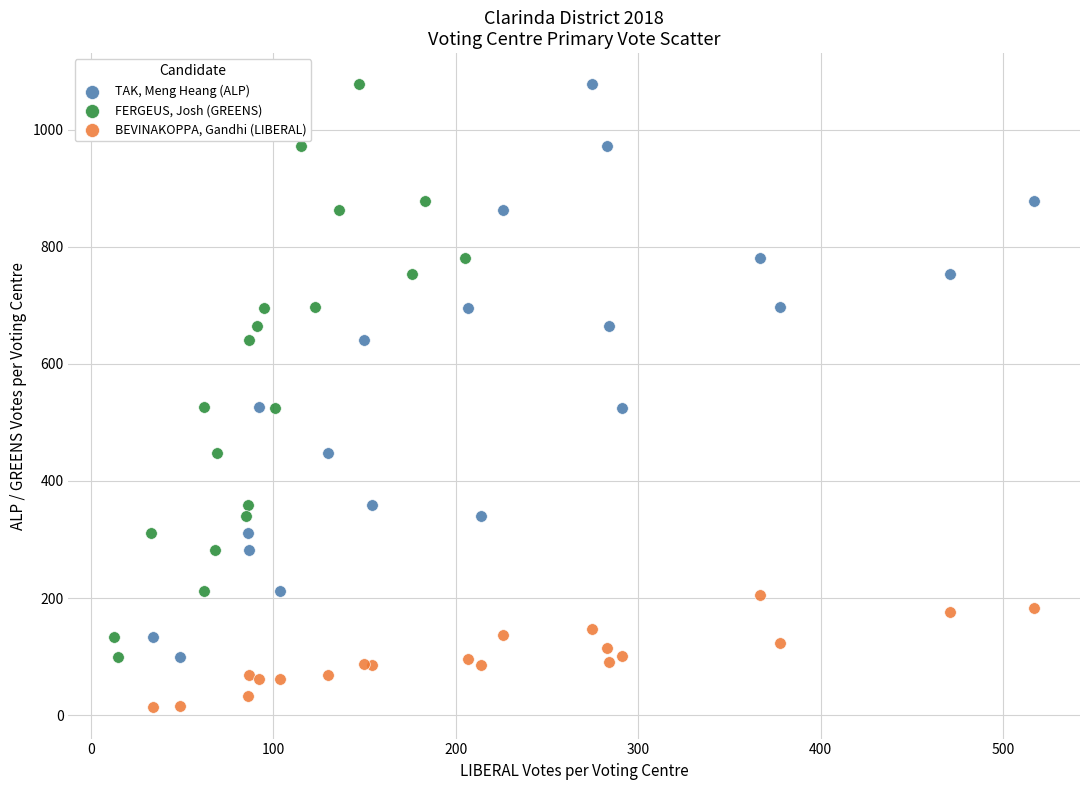

Which series reaches the minimum Y coordinate?

BEVINAKOPPA, Gandhi (LIBERAL)